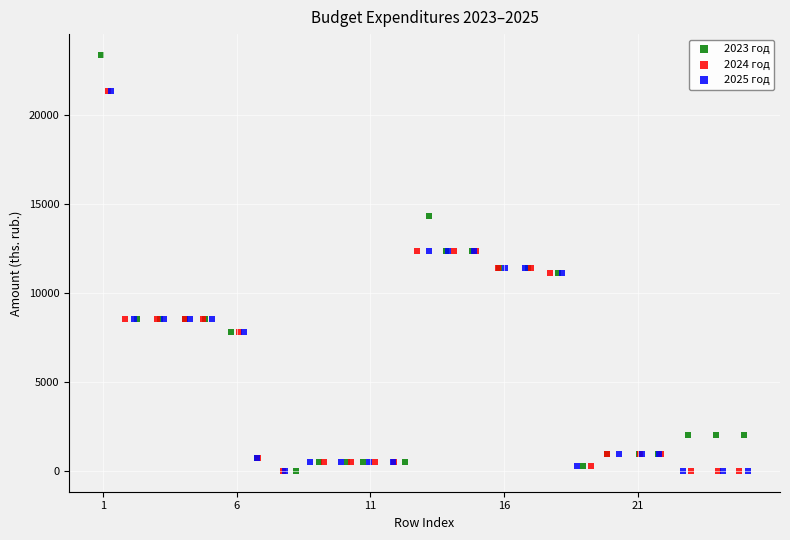

Which series contains the highest Y value?

2023 год